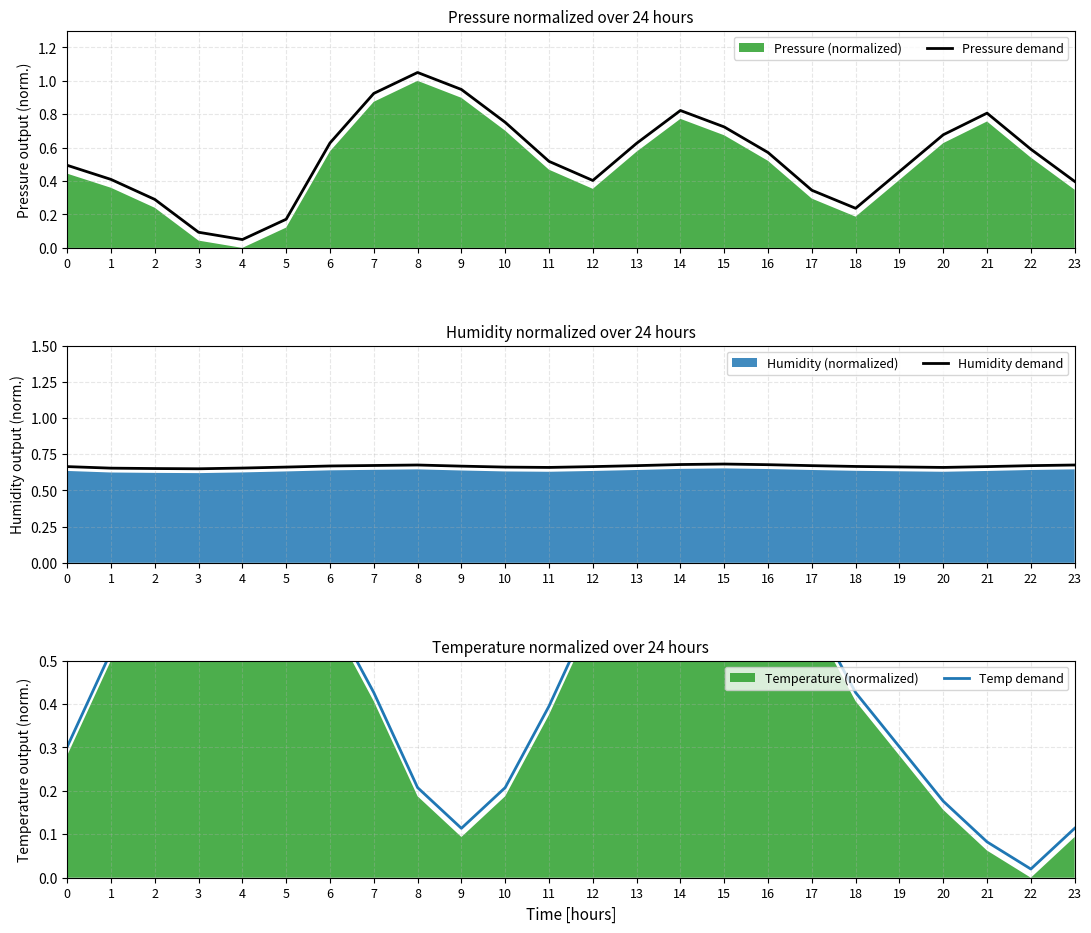

True or false: Humidity demand has a value of 1.0 at 12.

False